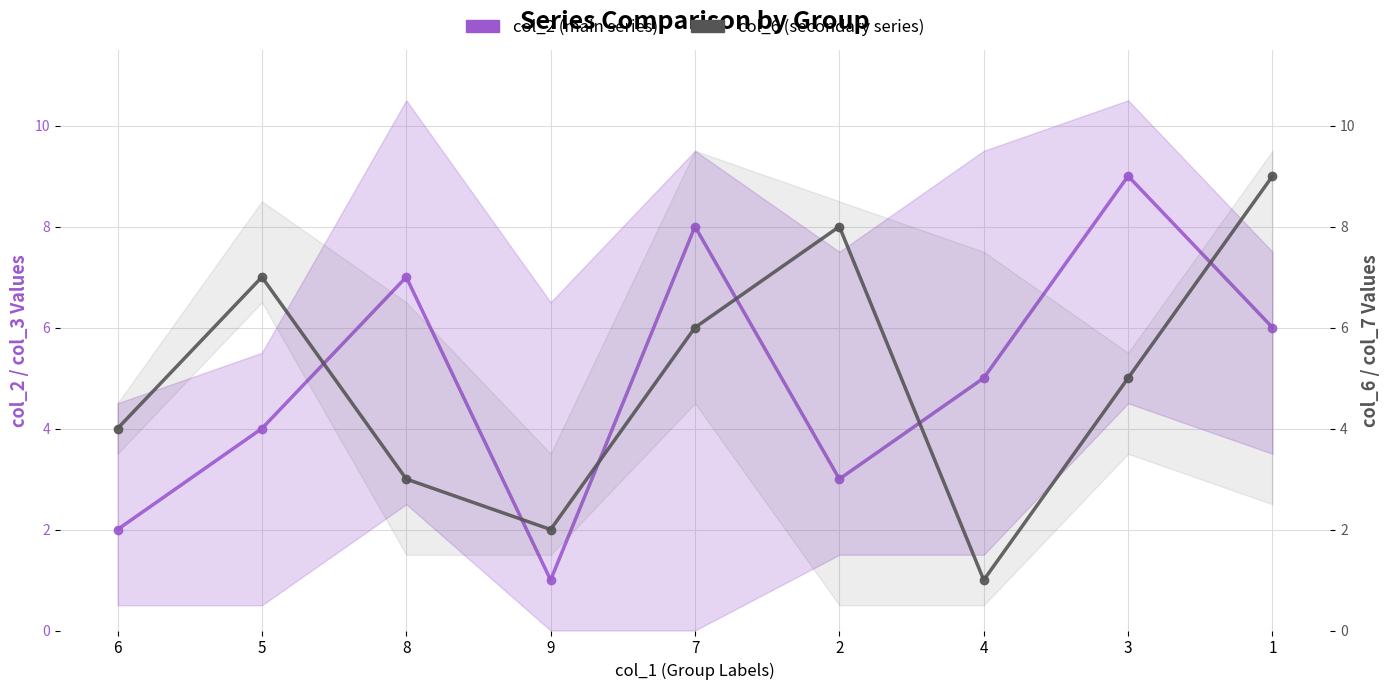

Between 8 and 9, which is larger?

8